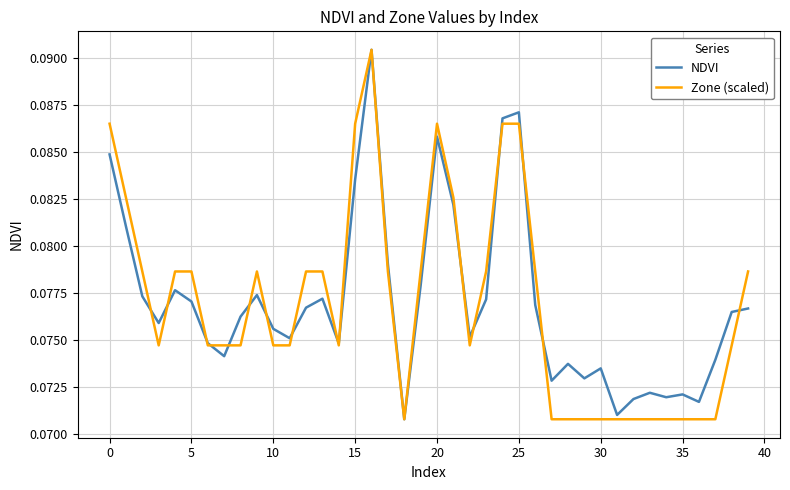

Which series ends up on top after the final intersection of Zone (scaled) and NDVI?

Zone (scaled)